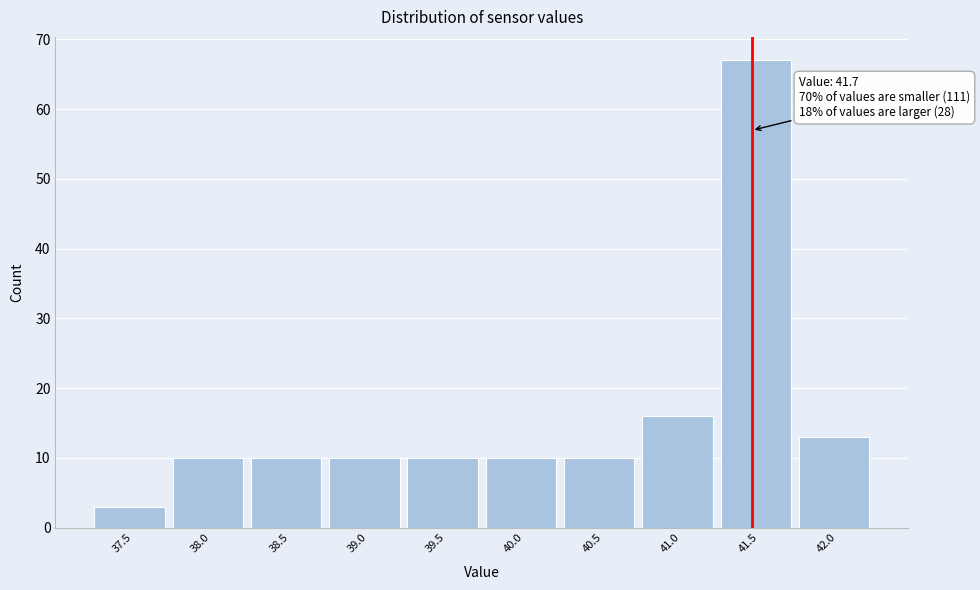

Reading right to left, what are all the values shown in this chart?

13	67	16	10	10	10	10	10	10	3